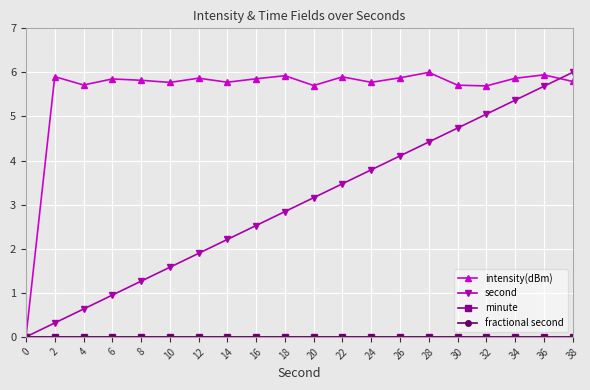

Reading left to right, what are all the values shown in this chart?

intensity(dBm): 0=0.0	2=5.9	4=5.7	6=5.9	8=5.8	10=5.8	12=5.9	14=5.8	16=5.9	18=5.9	20=5.7	22=5.9	24=5.8	26=5.9	28=6.0	30=5.7	32=5.7	34=5.9	36=5.9	38=5.8
second: 0=0.0	2=0.3	4=0.6	6=0.9	8=1.3	10=1.6	12=1.9	14=2.2	16=2.5	18=2.8	20=3.2	22=3.5	24=3.8	26=4.1	28=4.4	30=4.7	32=5.1	34=5.4	36=5.7	38=6.0
minute: 0=0.0	2=0.0	4=0.0	6=0.0	8=0.0	10=0.0	12=0.0	14=0.0	16=0.0	18=0.0	20=0.0	22=0.0	24=0.0	26=0.0	28=0.0	30=0.0	32=0.0	34=0.0	36=0.0	38=0.0
fractional second: 0=0.0	2=0.0	4=0.0	6=0.0	8=0.0	10=0.0	12=0.0	14=0.0	16=0.0	18=0.0	20=0.0	22=0.0	24=0.0	26=0.0	28=0.0	30=0.0	32=0.0	34=0.0	36=0.0	38=0.0